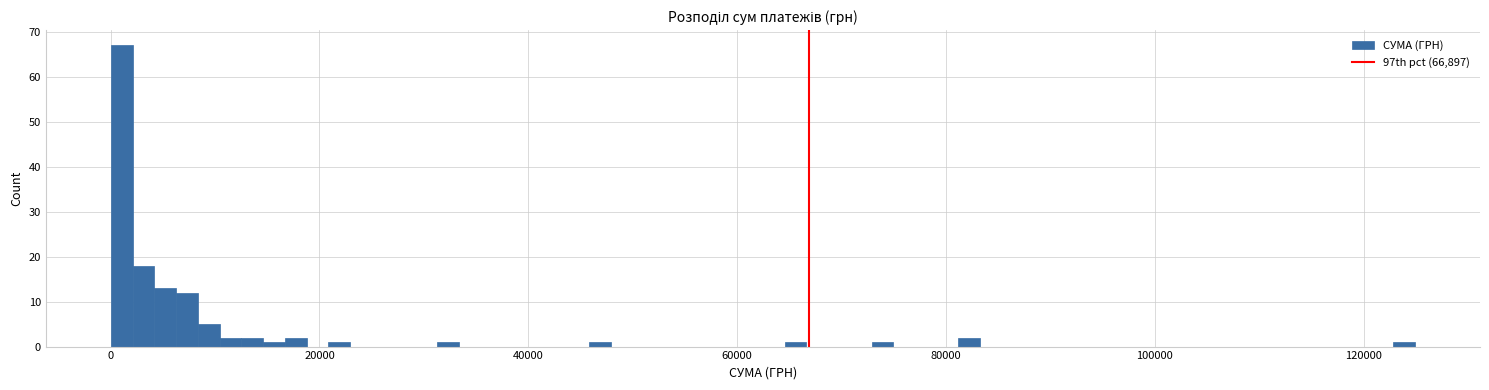

Around what value on the x-axis is the tallest bar? Give the approximate position of its centre, as read against the axis.

2000